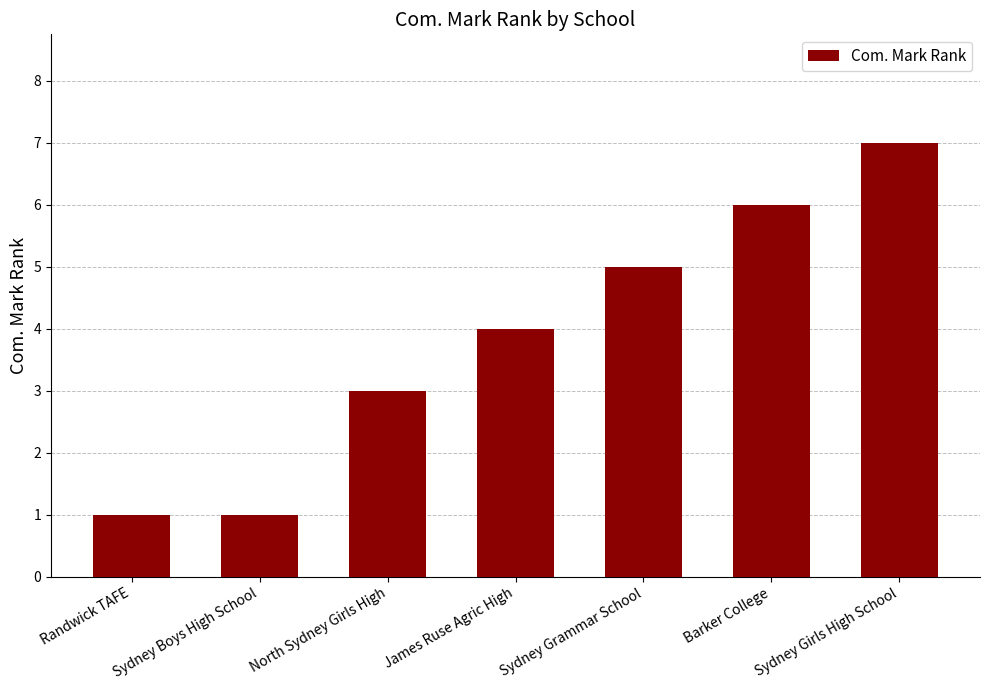

What value does the data have at North Sydney Girls High?

3